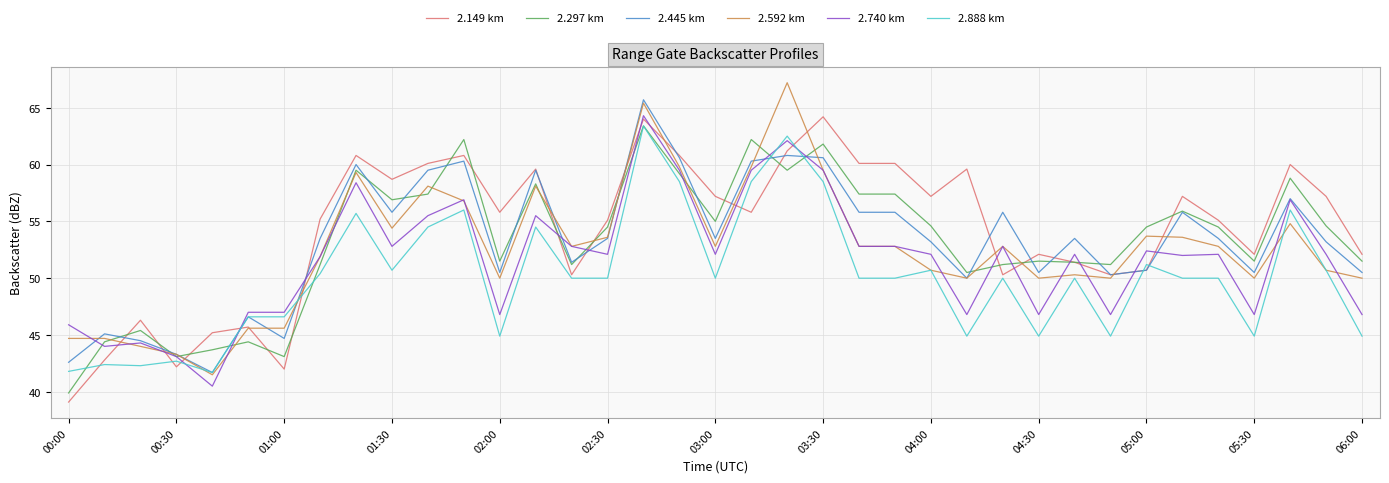

What is the maximum value for 2.297 km?

63.4